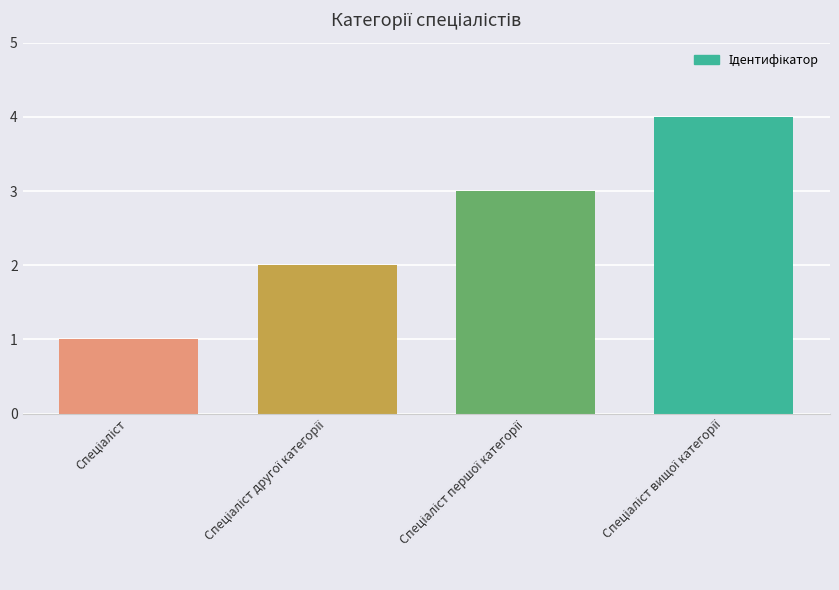

What is the maximum value shown in the chart?

4